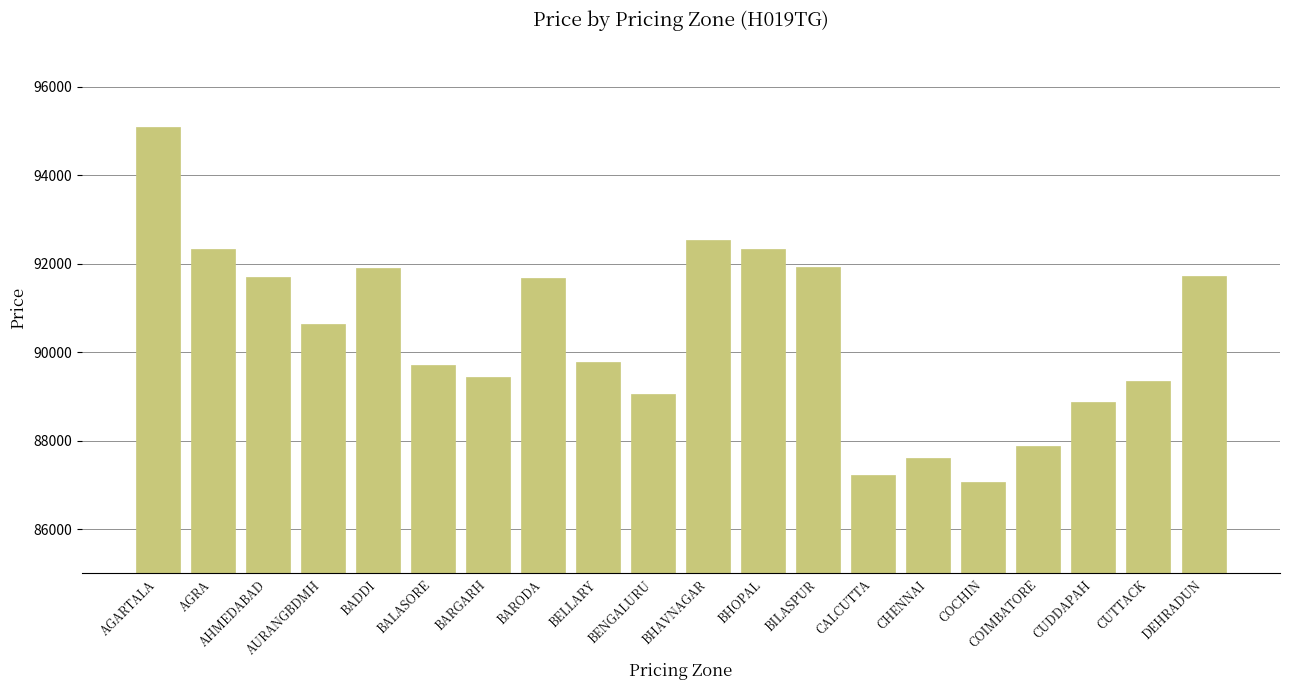

How many values are below 90633?

10